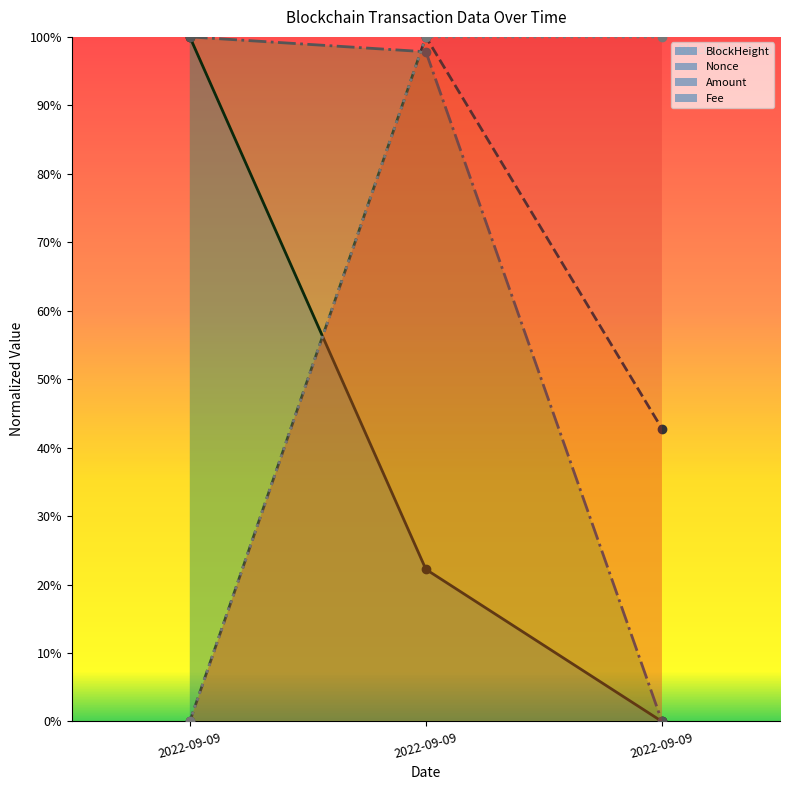

Which has a higher value, 2022-09-09 or 2022-09-09?

2022-09-09